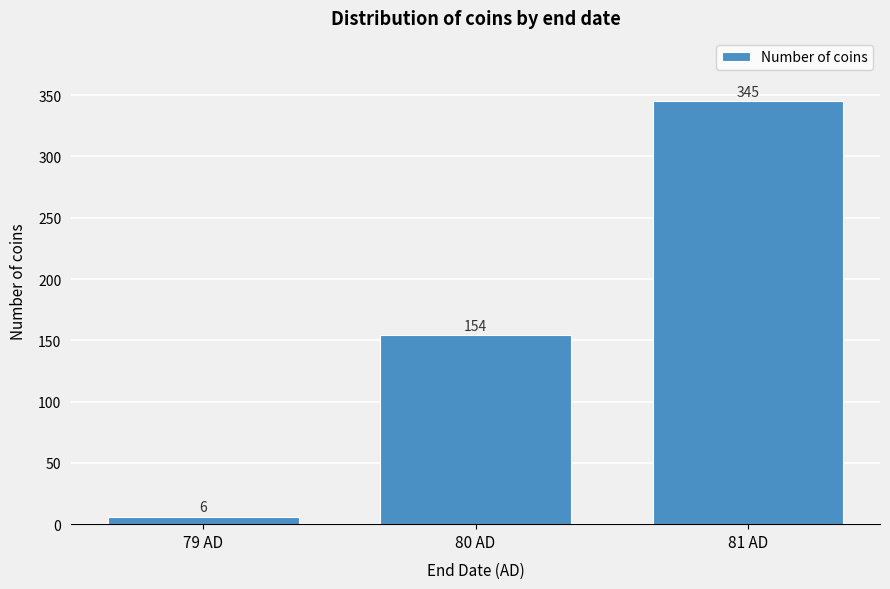

Reading left to right, list all the values displayed in this chart.

79 AD=6	80 AD=154	81 AD=345